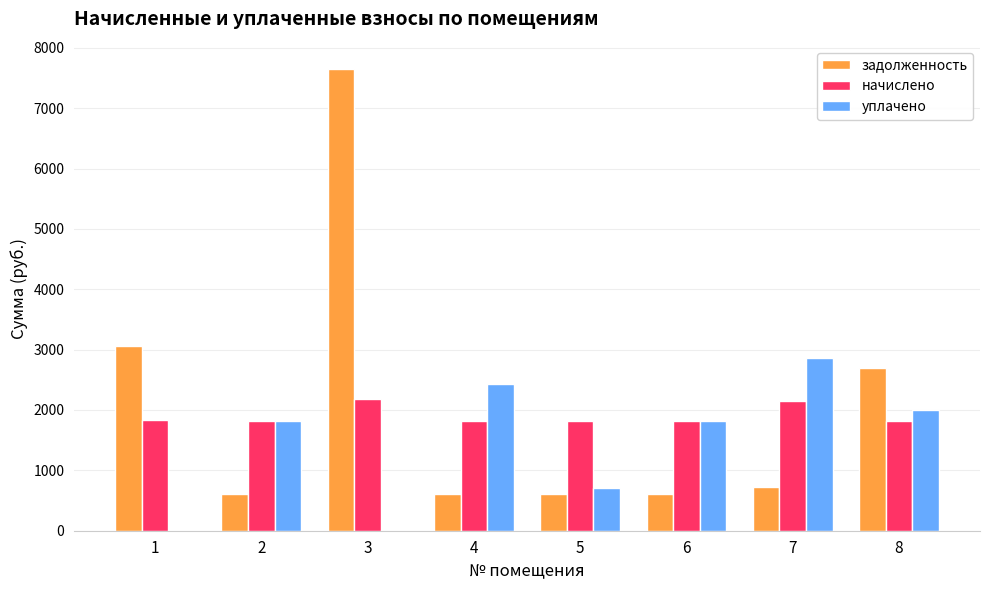

Is it true that начислено equals 1825.7 at 5?

True